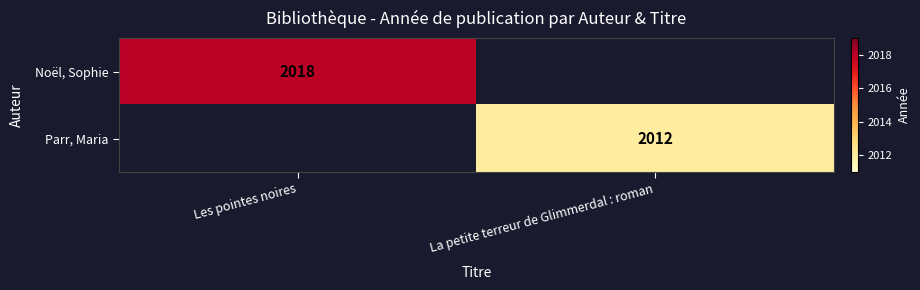

Is the value of Noël, Sophie at Les pointes noires greater than the value of Parr, Maria at La petite terreur de Glimmerdal : roman?

Yes